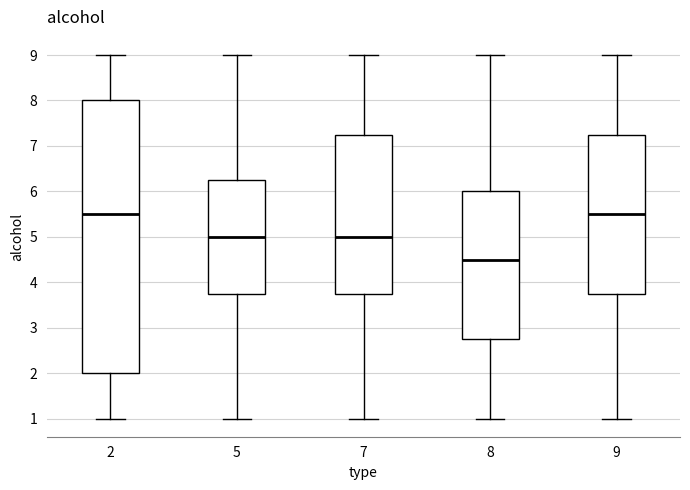

Reading left to right, read every box against the y-axis: the position of its median line, the range the box covers, and the ends of its whiskers. The values are not printed on the chart, so give them approximately, as read against the axis.

2: median 5.5, box 2.0 to 8.0, whiskers 1.0 to 9.0
5: median 5.0, box 3.8 to 6.3, whiskers 1.0 to 9.0
7: median 5.0, box 3.8 to 7.3, whiskers 1.0 to 9.0
8: median 4.5, box 2.8 to 6.0, whiskers 1.0 to 9.0
9: median 5.5, box 3.8 to 7.3, whiskers 1.0 to 9.0